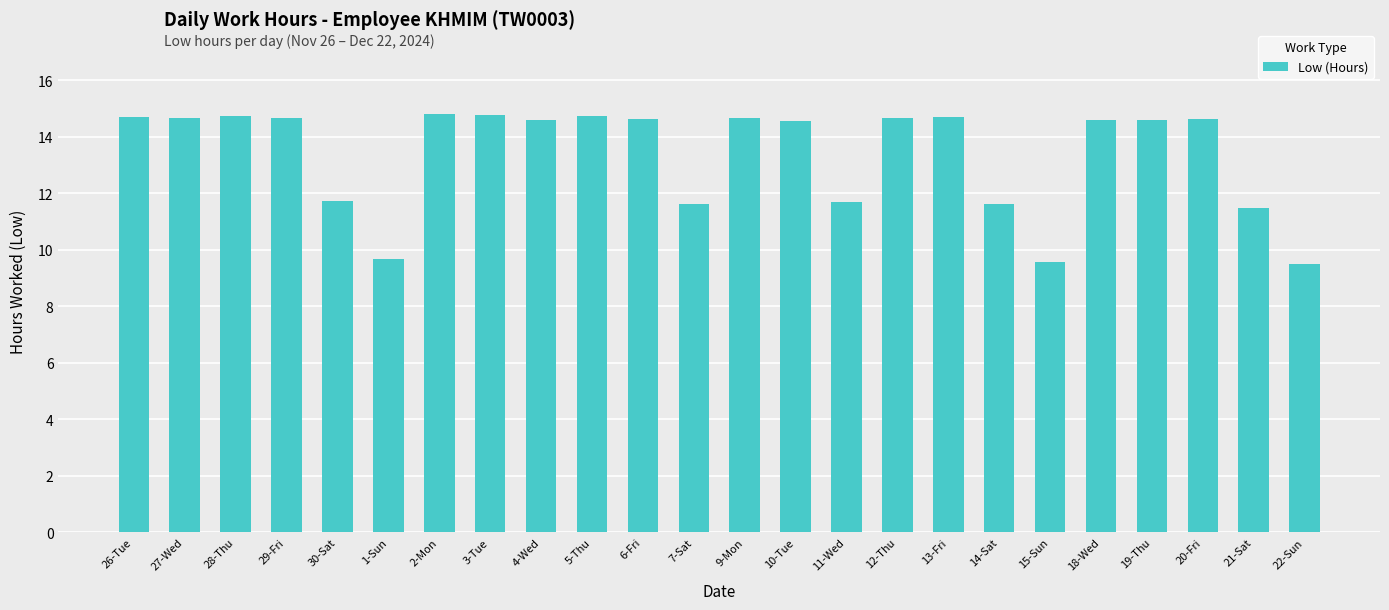

What is the difference between the maximum and minimum values?

5.3